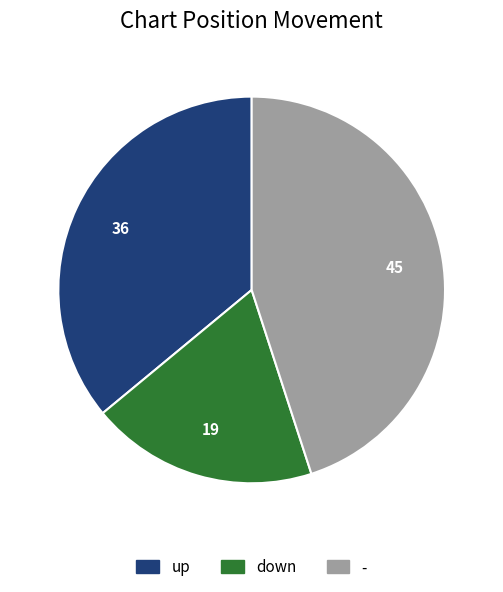

Is the sum of - and up greater than half?

Yes